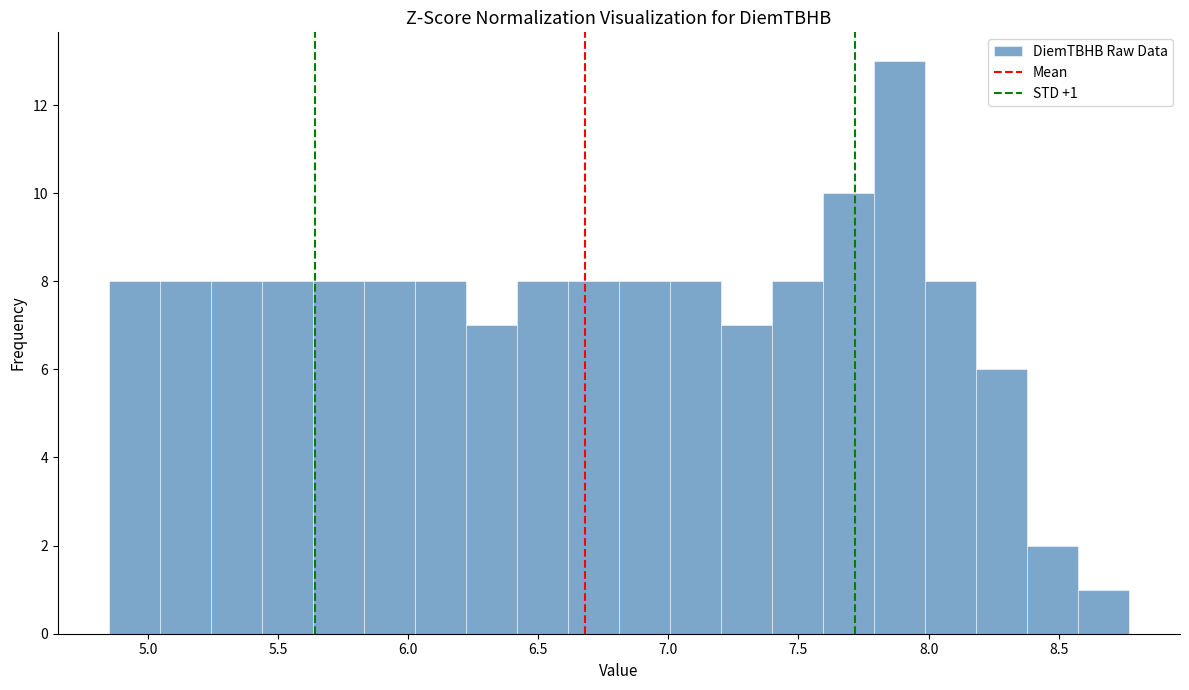

Around what value on the x-axis is the tallest bar? Give the approximate position of its centre, as read against the axis.

7.90